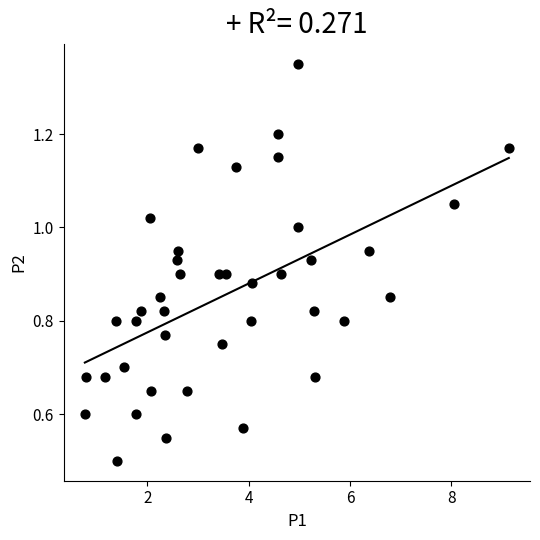

What Y value in the scatter plot is closest to 0?

0.5